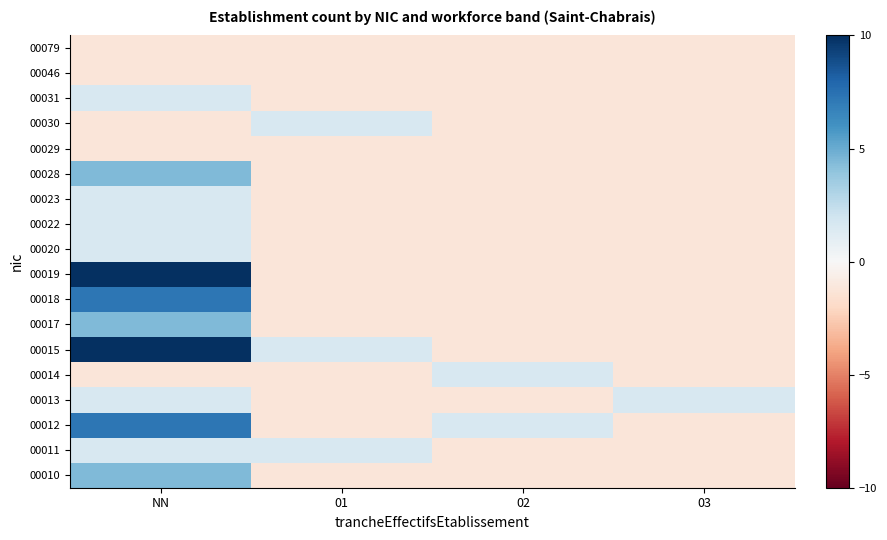

Rank the series by their maximum value, from lowest to highest.

00029, 00046, 00079, 00011, 00013, 00014, 00020, 00022, 00023, 00030, 00031, 00010, 00017, 00028, 00012, 00018, 00015, 00019